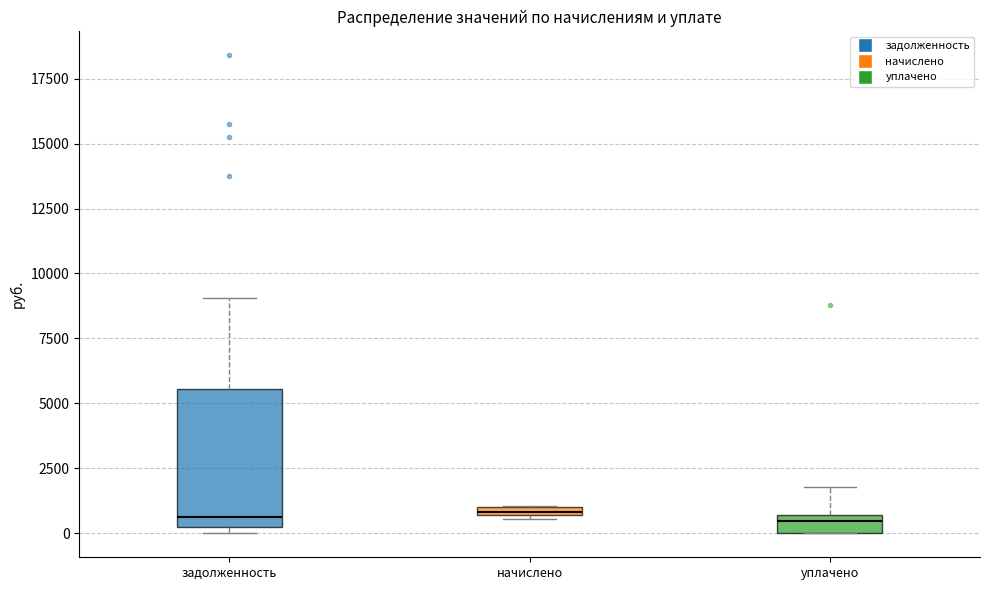

Where is the lower edge of the box for начислено on the y-axis? The values are not printed on the chart, so give them approximately, as read against the axis.

500